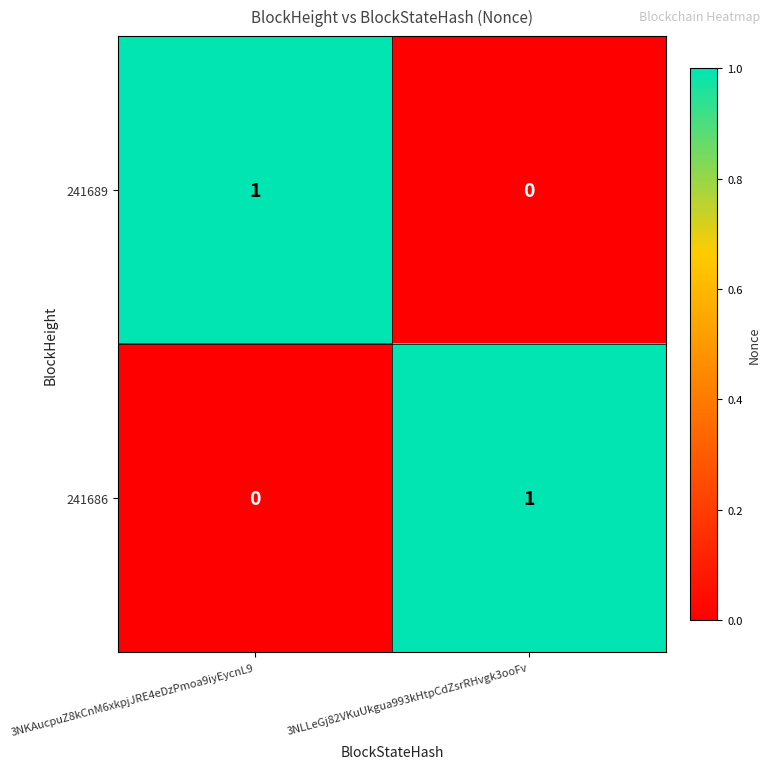

The value of 241686 at 3NKAucpuZ8kCnM6xkpjJRE4eDzPmoa9iyEycnL9 is 0. True or false?

True